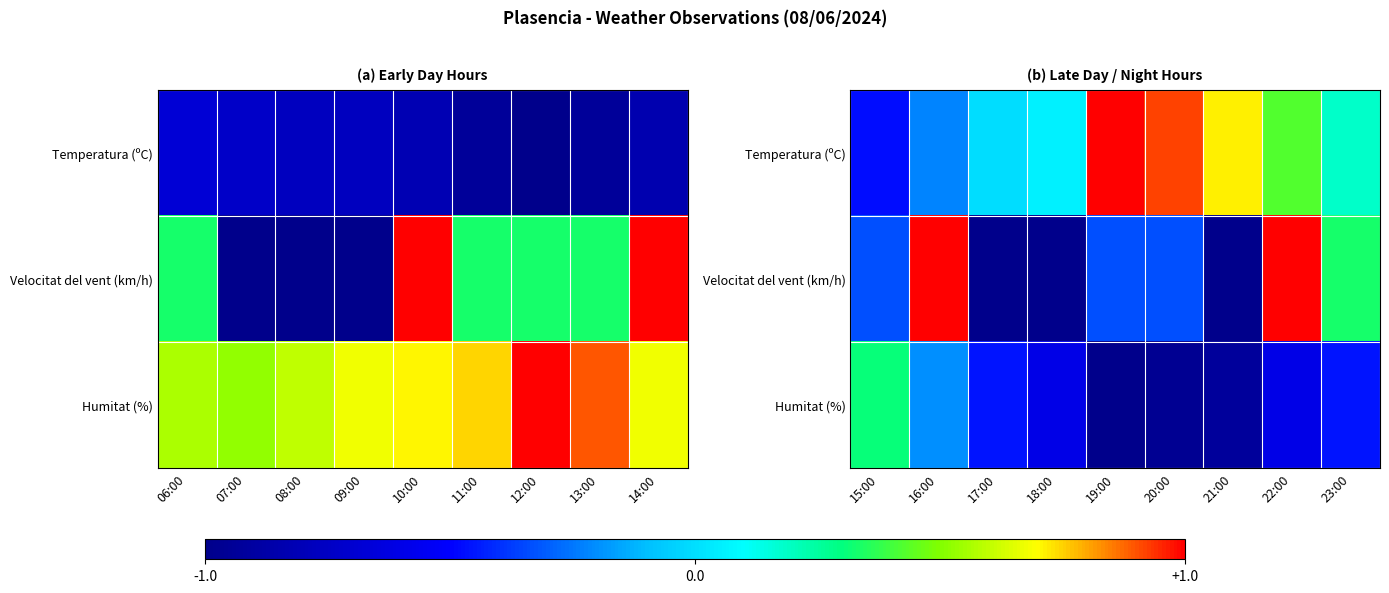

What is the minimum value shown in the chart?

-1.0